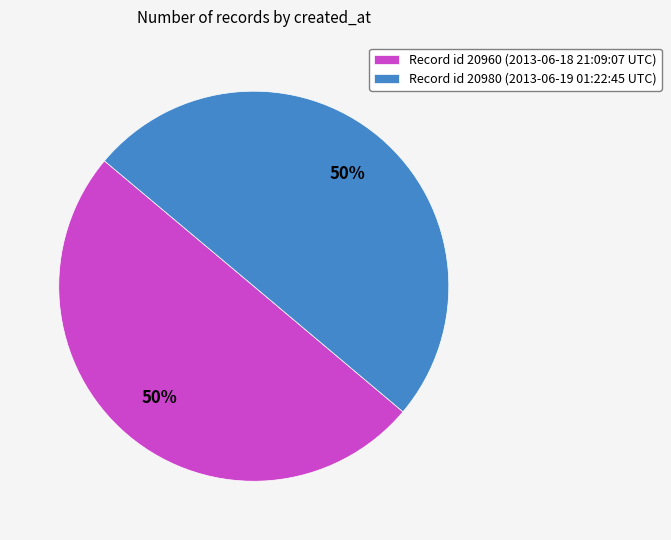

The Record id 20960 (2013-06-18 21:09:07 UTC) slice represents 64% of the pie. True or false?

False